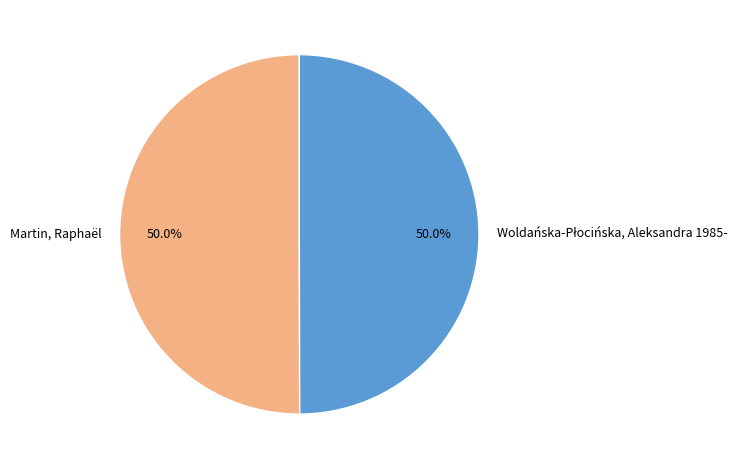

How many slices are in this pie chart?

2